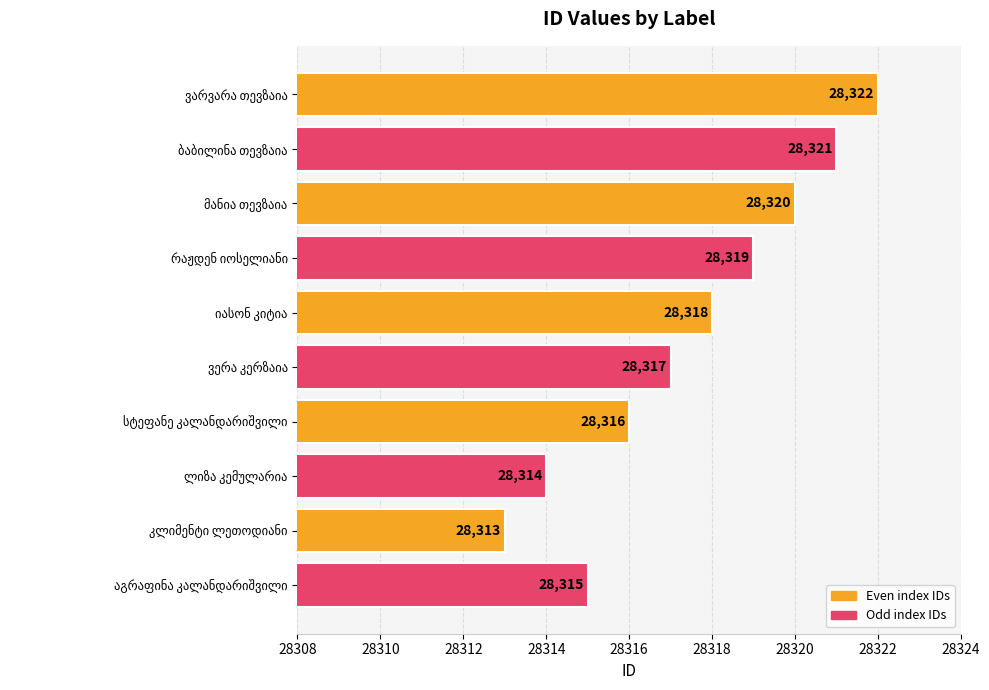

What is the sum of all values?

283175